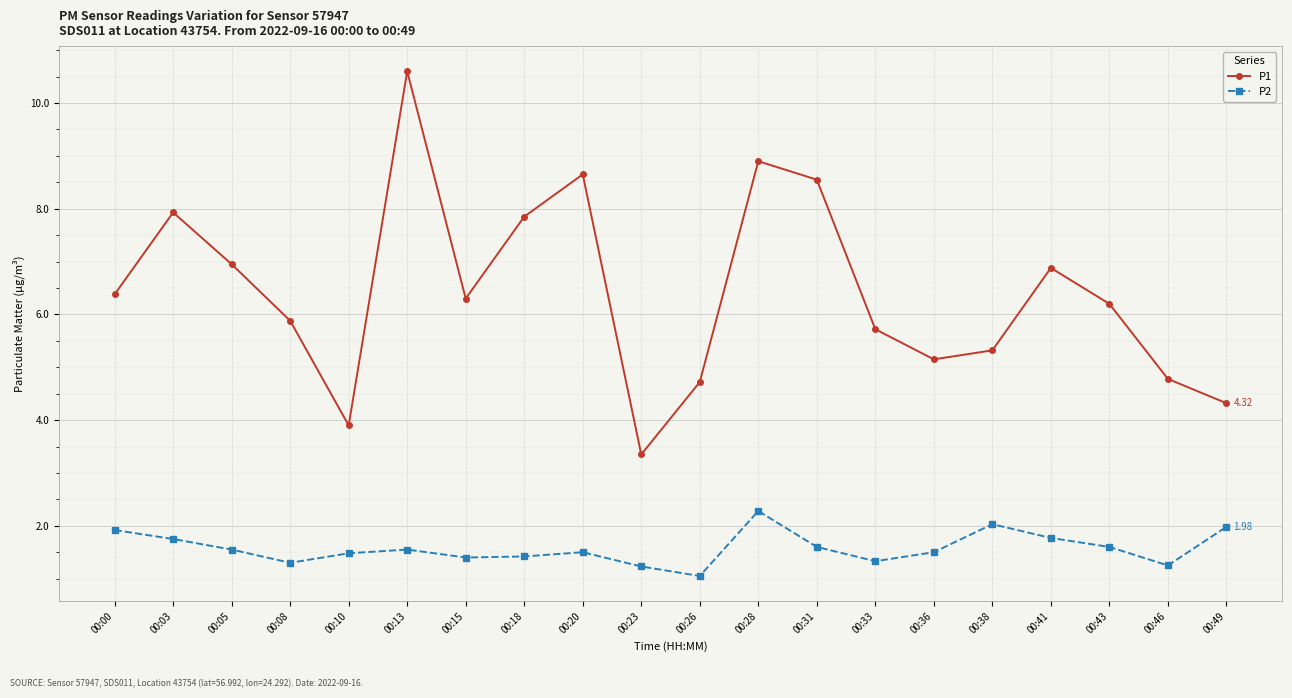

Is the value of P1 at 00:18 greater than the value of P2 at 00:13?

Yes